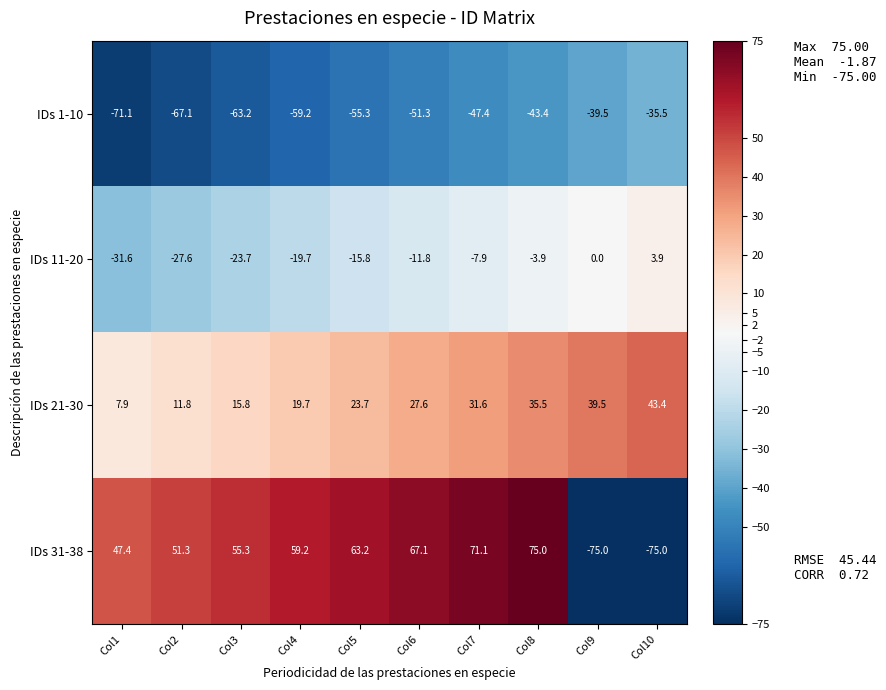

What is the sum of the IDs 11-20 values at Col10 and Col2?

-23.7